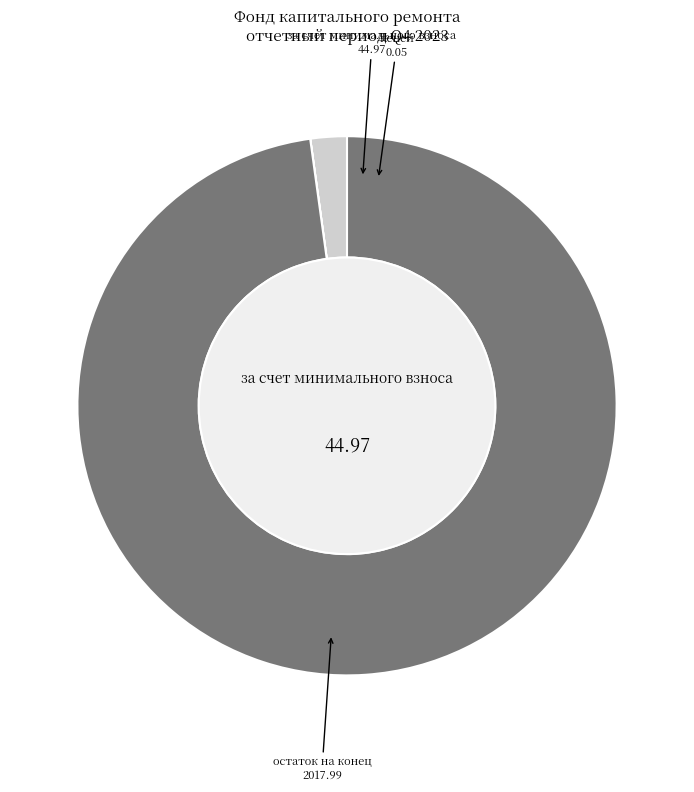

Between остаток на конец and доходов от передачи, which is larger?

остаток на конец